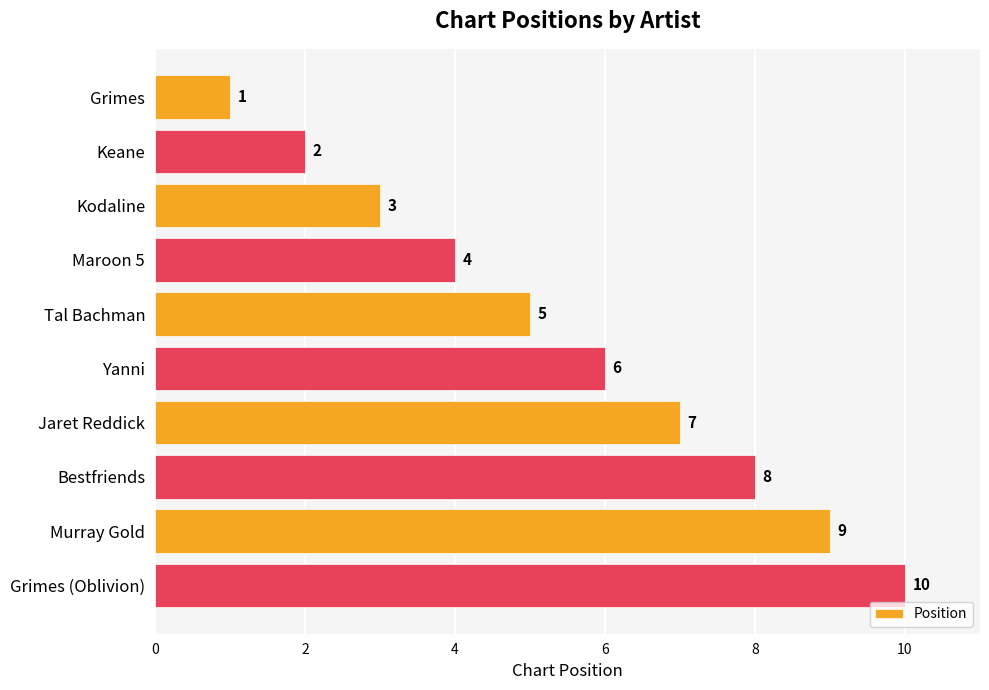

Where is the data nearest to the value 5?

Tal Bachman